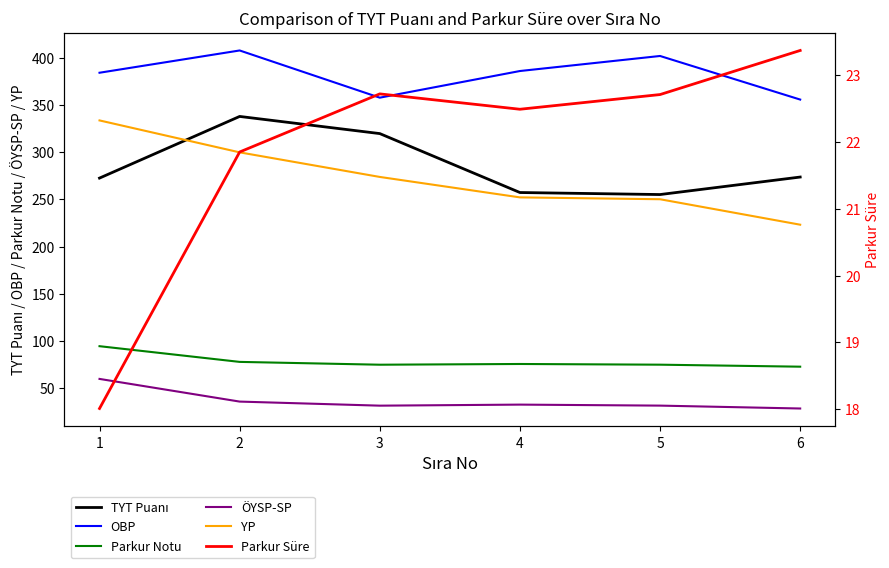

What is the sum of the OBP values at 2 and 1?

791.4